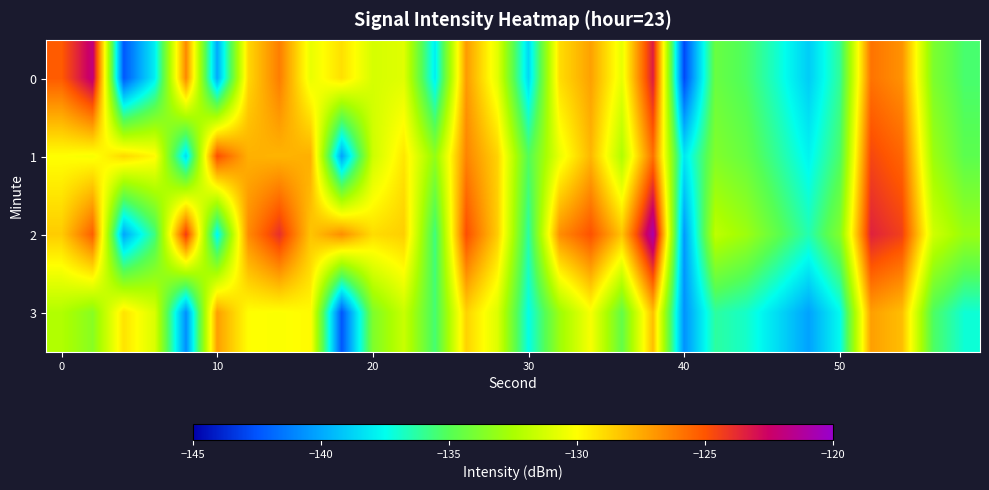

Reading left to right, list all the values displayed in this chart.

0: -125.2	-122.1	-142.4	-137.9	-126.5	-140.0	-128.9	-126.2	-130.6	-129.1	-131.2	-130.9	-138.0	-127.1	-130.8	-138.6	-129.0	-127.3	-130.7	-123.3	-142.8	-134.4	-135.2	-137.0	-139.0	-136.1	-125.9	-126.8	-133.8	-135.4
1: -130.0	-130.2	-128.9	-129.8	-138.5	-124.9	-127.7	-127.8	-127.7	-140.2	-131.5	-129.3	-133.2	-126.4	-128.7	-135.1	-130.6	-127.9	-132.3	-125.8	-138.2	-133.7	-134.5	-136.1	-137.8	-135.3	-124.6	-125.5	-132.9	-134.8
2: -128.5	-125.3	-140.1	-135.7	-124.2	-137.8	-126.6	-123.9	-128.3	-126.7	-129.0	-128.6	-135.7	-124.8	-128.5	-136.3	-126.7	-124.9	-128.3	-120.9	-140.5	-131.9	-132.9	-134.7	-136.5	-133.7	-123.5	-124.4	-131.4	-133.0
3: -132.3	-133.5	-129.2	-131.1	-140.8	-127.2	-130.0	-130.1	-129.9	-142.5	-133.8	-131.6	-135.5	-128.7	-131.0	-137.4	-132.9	-130.2	-134.6	-128.1	-140.7	-136.2	-136.9	-138.5	-140.2	-137.6	-127.2	-128.1	-135.2	-137.1